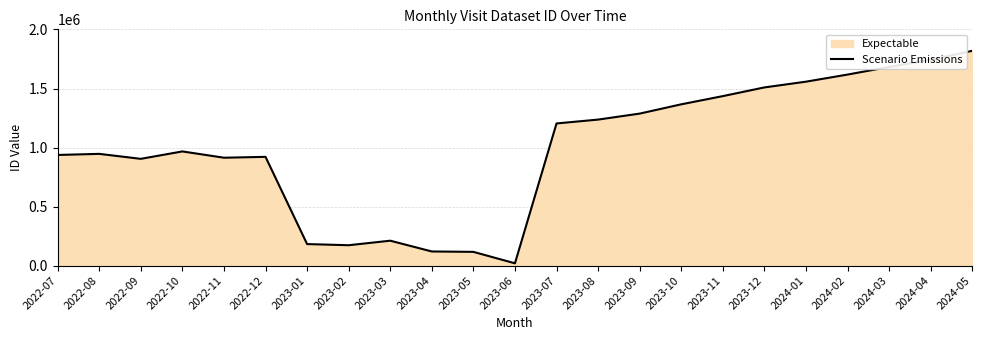

What is the change in value from 2022-10 to 2023-01?

-784889